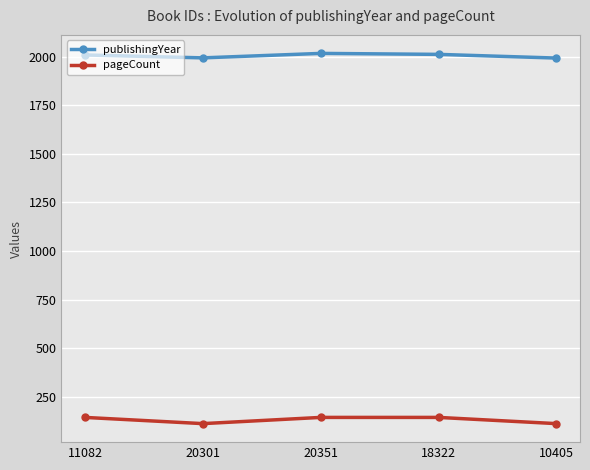

What is the minimum value shown in the chart?

112